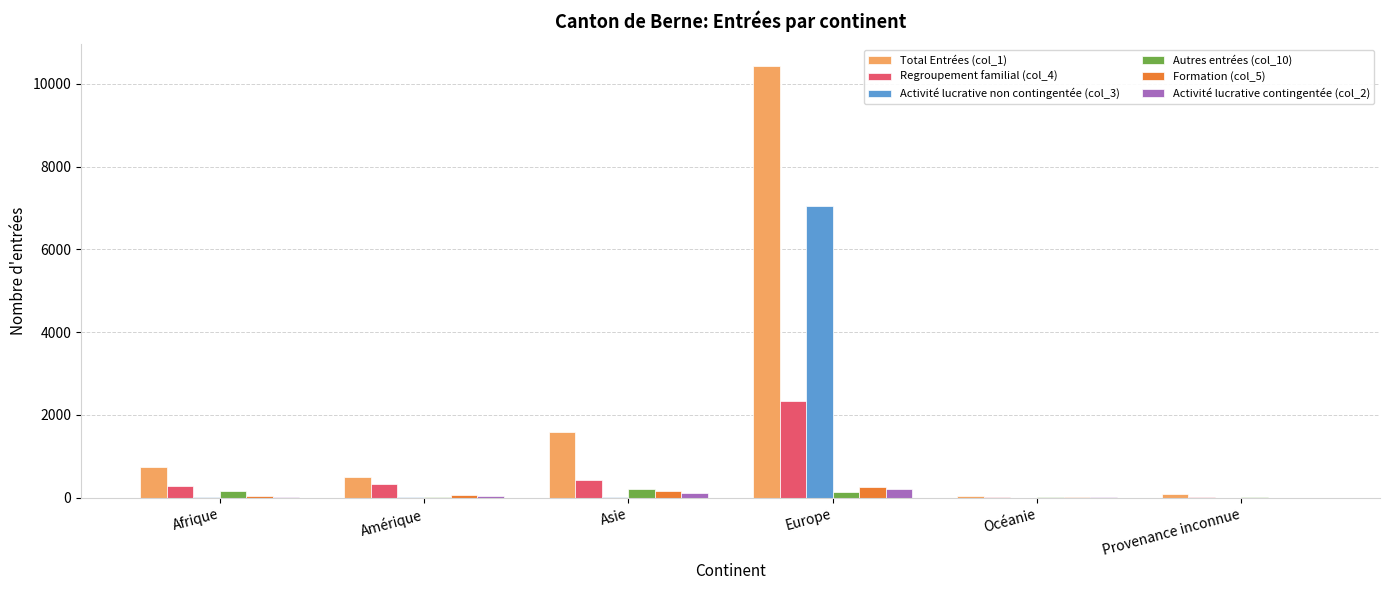

At which category is the sum across all series the highest?

Europe